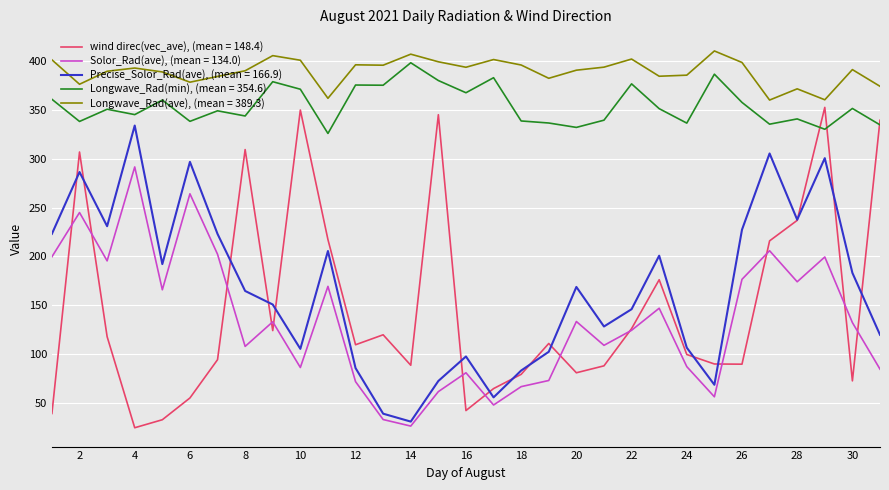

True or false: Longwave_Rad(ave), (mean = 389.3) and Precise_Solor_Rad(ave), (mean = 166.9) cross at least once.

False